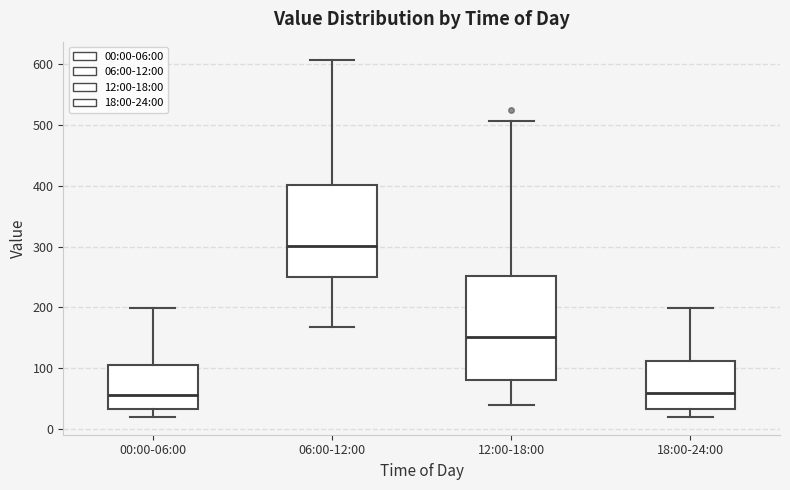

Where does the upper whisker of the box for 12:00-18:00 end on the y-axis? The values are not printed on the chart, so give them approximately, as read against the axis.

510